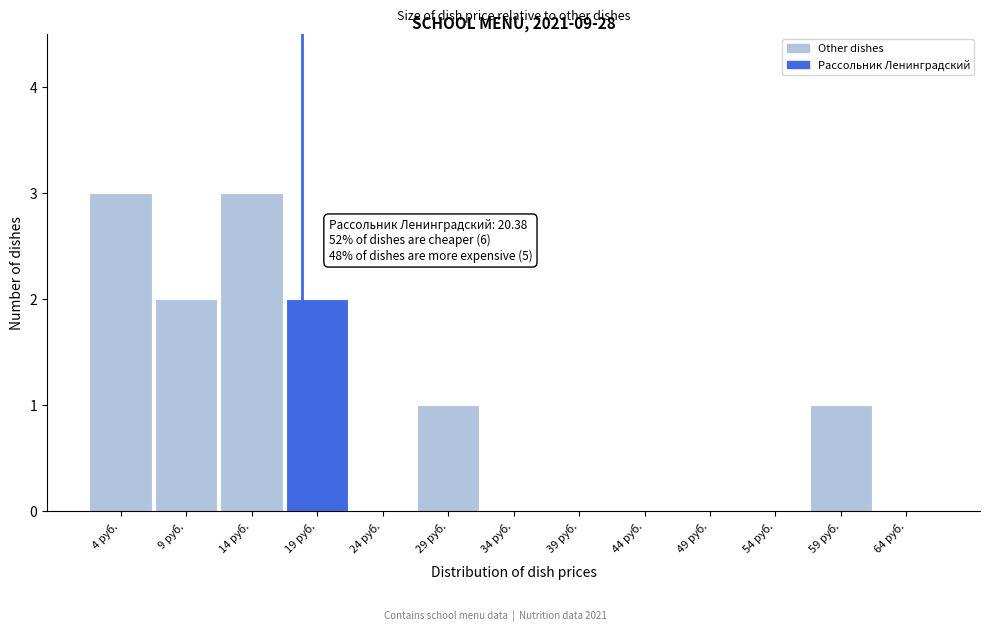

Reading left to right, list all the values displayed in this chart.

4 руб.=3	9 руб.=2	14 руб.=3	19 руб.=2	24 руб.=0	29 руб.=1	34 руб.=0	39 руб.=0	44 руб.=0	49 руб.=0	54 руб.=0	59 руб.=1	64 руб.=0